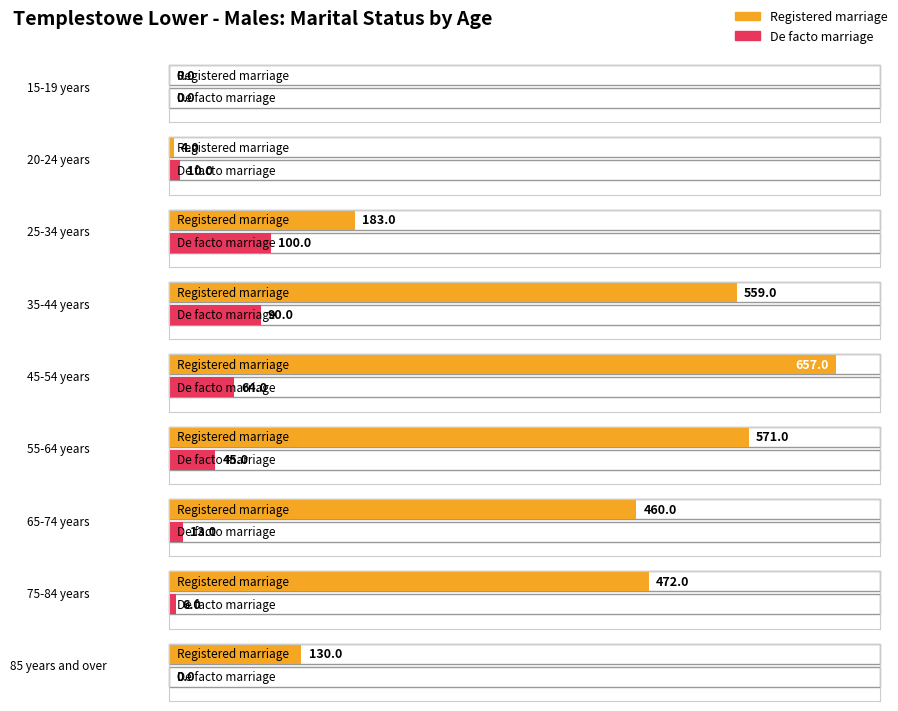

At which label is Registered marriage closest to 328?

65-74 years